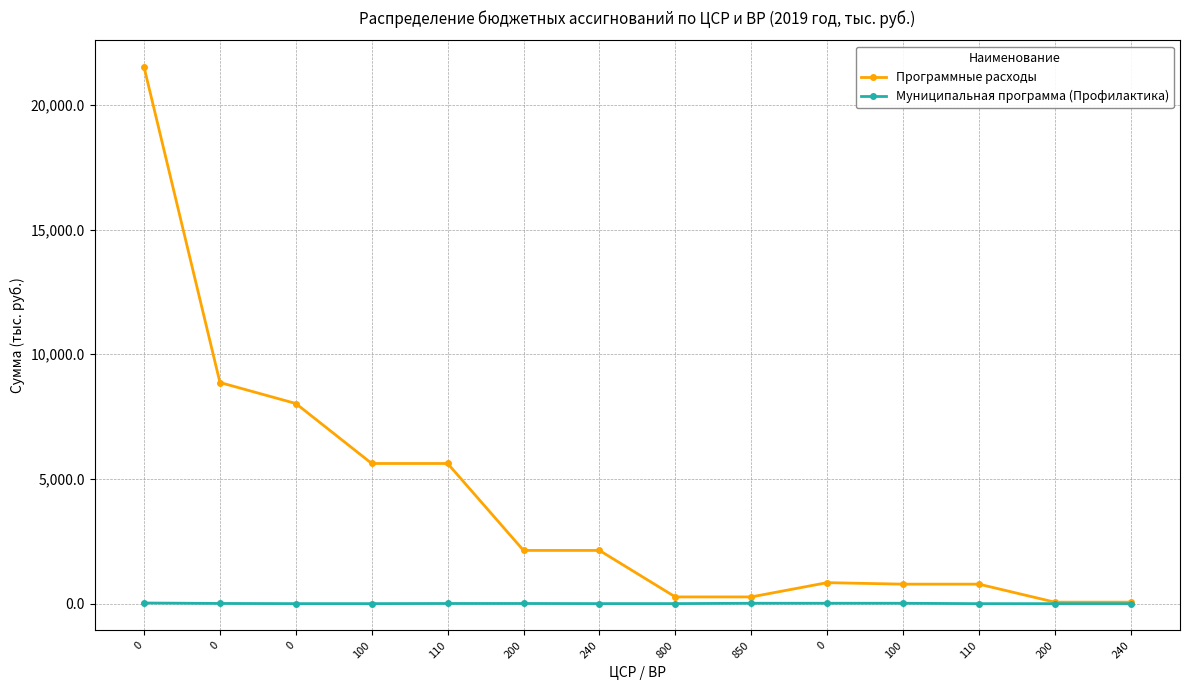

The value of Муниципальная программа (Профилактика) at 100 is 16.0. True or false?

True